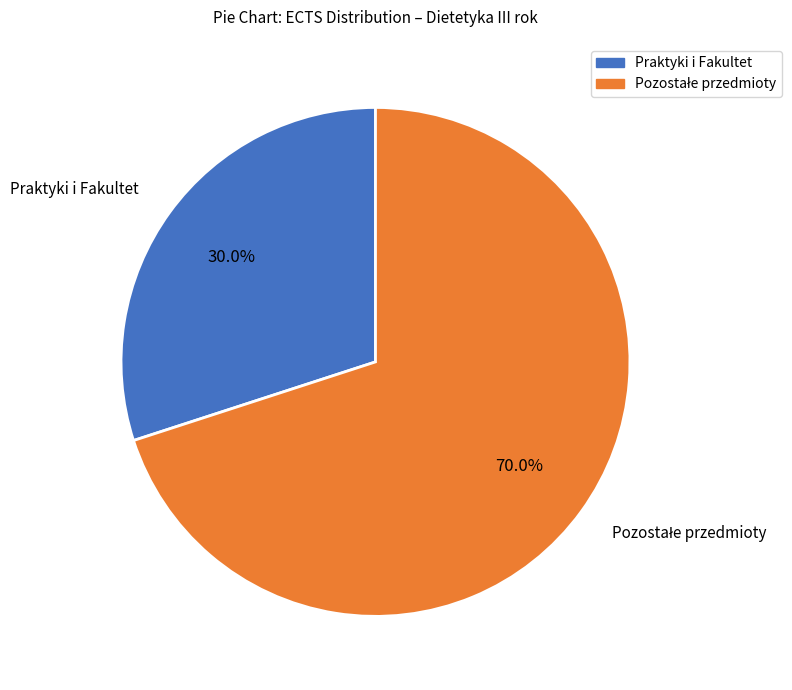

Is there any slice that represents more than half of the pie?

Yes